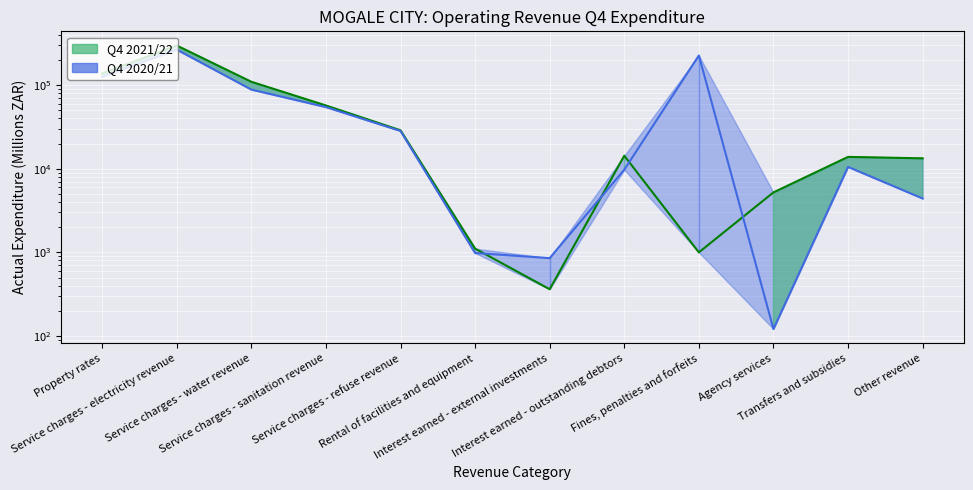

How many data points does each series have?

12